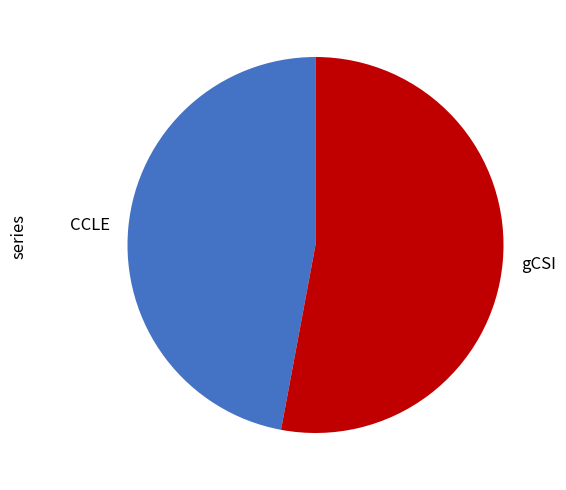

What is the majority slice?

gCSI